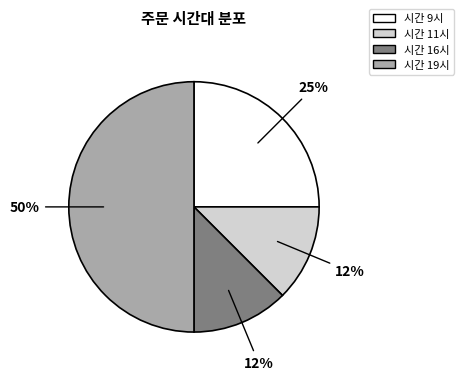

Is the sum of 시간 11시 and 시간 9시 greater than half?

No